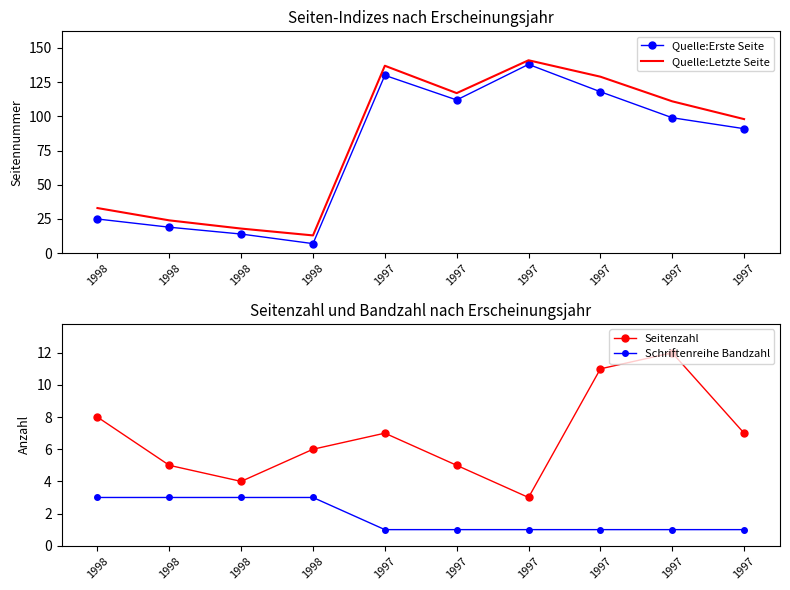

Is this an area chart (filled region under the line)?

No